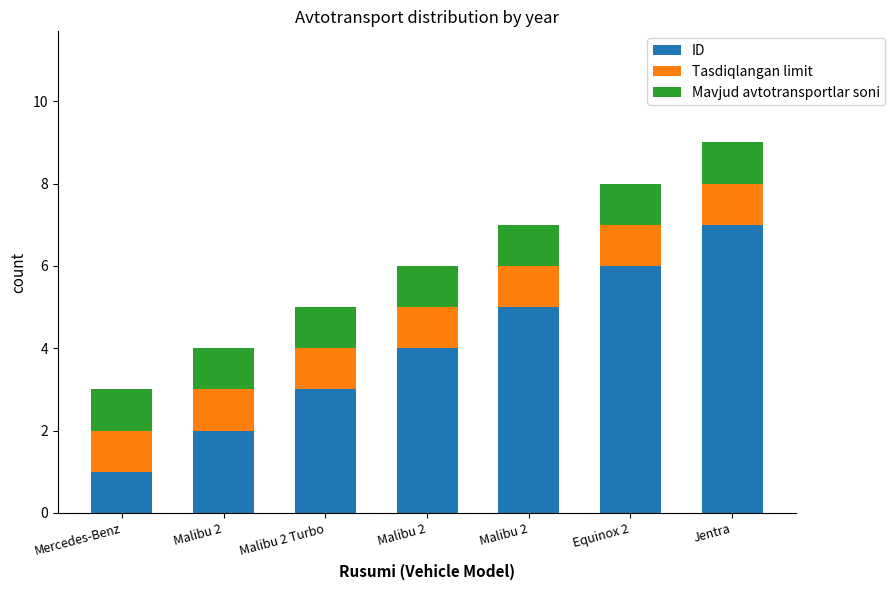

Is it true that Mavjud avtotransportlar soni equals 1 at Equinox 2?

True